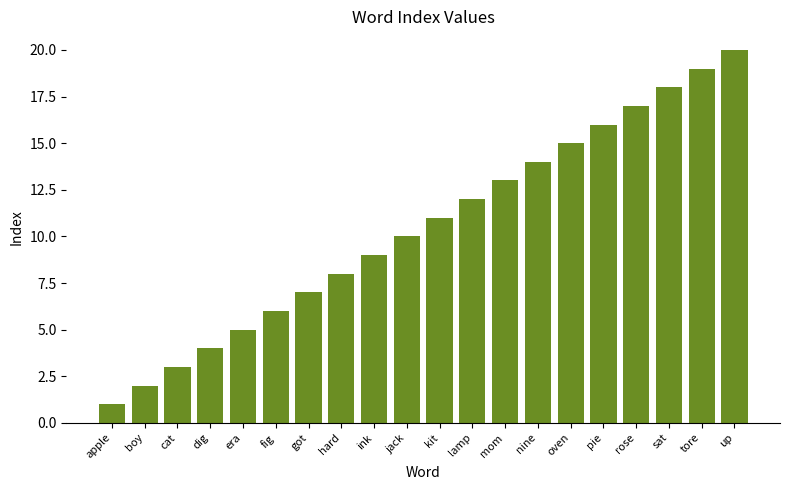

How many series are shown in this chart?

1